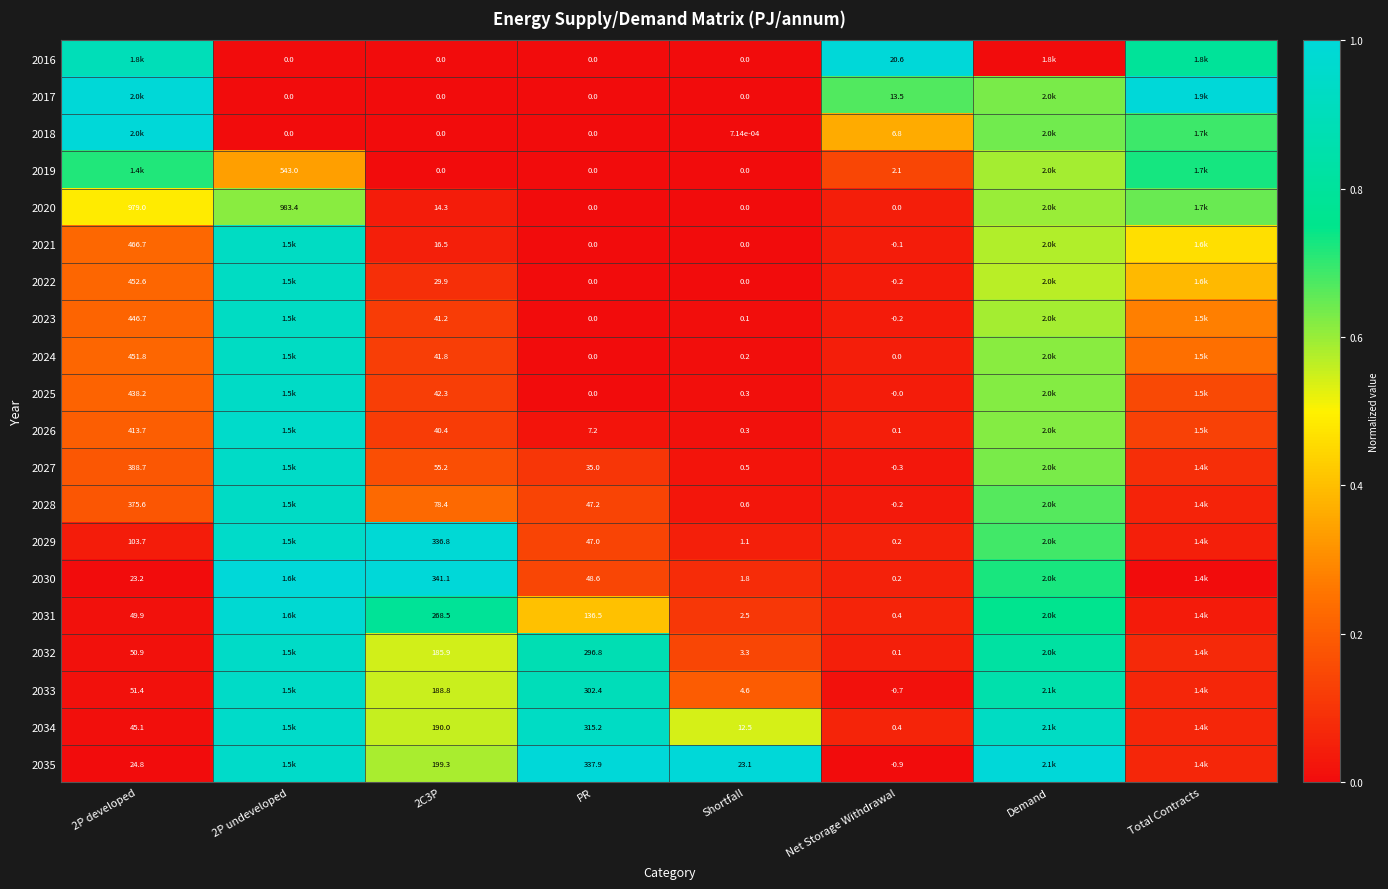

Is the value of 2027 at 2C3P greater than the value of 2024 at 2P developed?

No